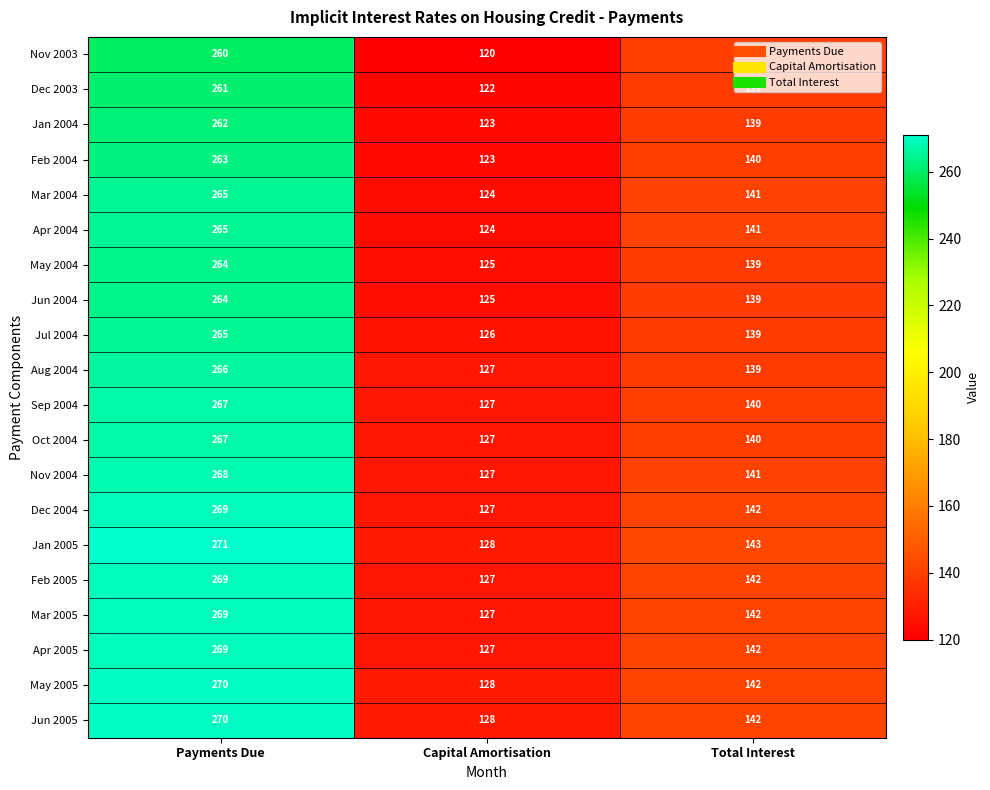

The Mar 2004 series shows 141 at Total Interest. True or false?

True